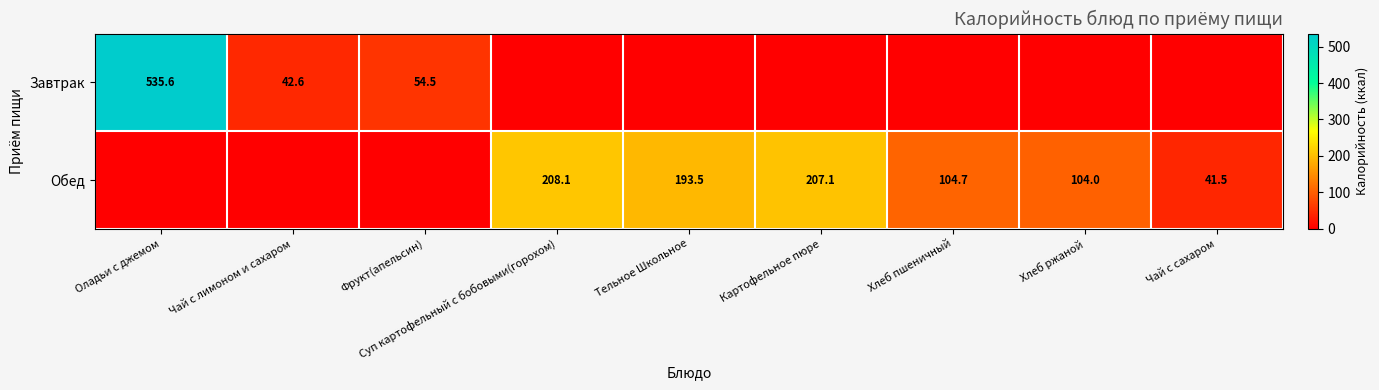

True or false: Обед has a value of 193.5 at Тельное Школьное.

True